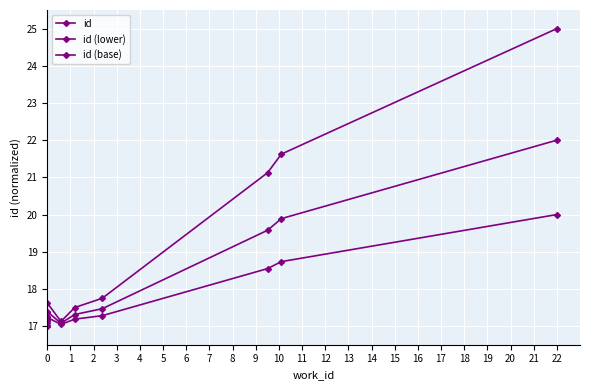

What is the difference between the highest and lowest values at 3?

0.4